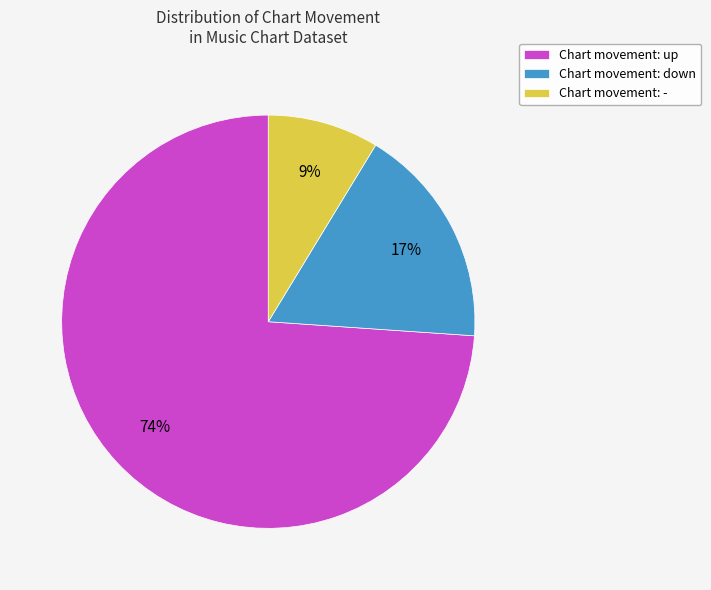

Which slice is the smallest?

Chart movement: -